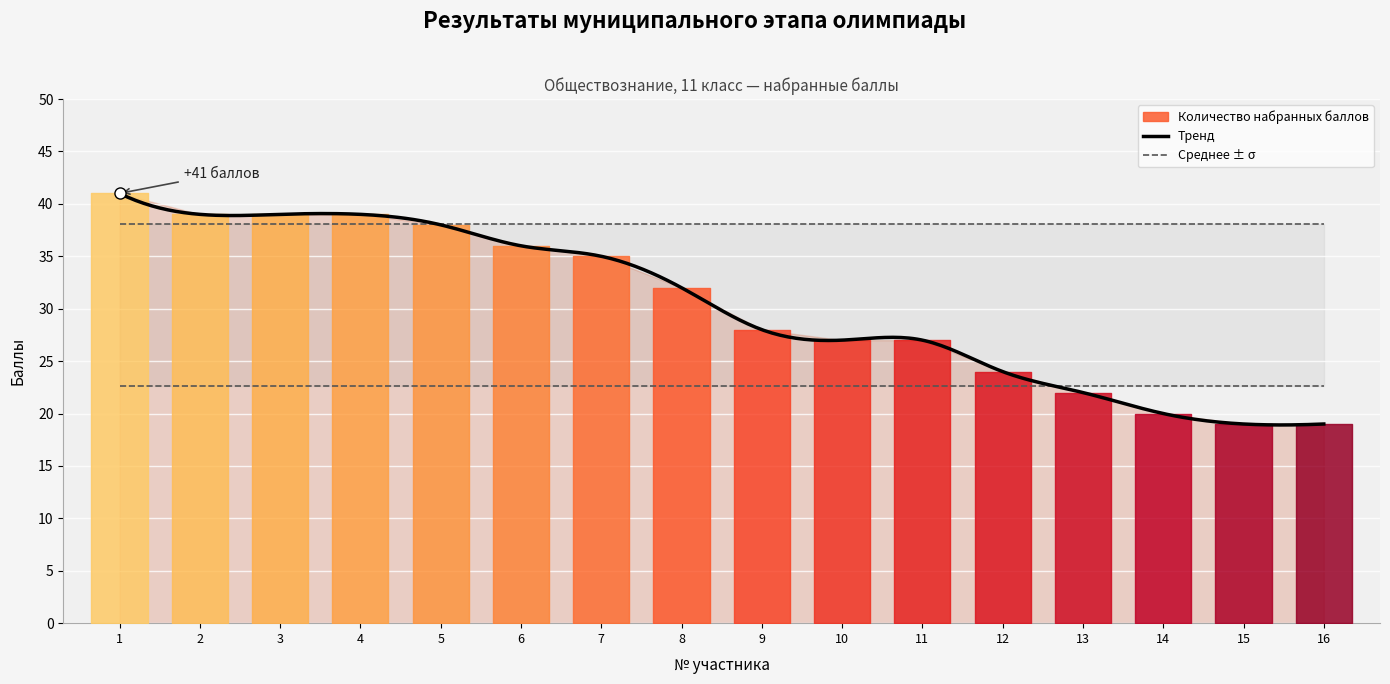

At which label is the value closest to 30?

8